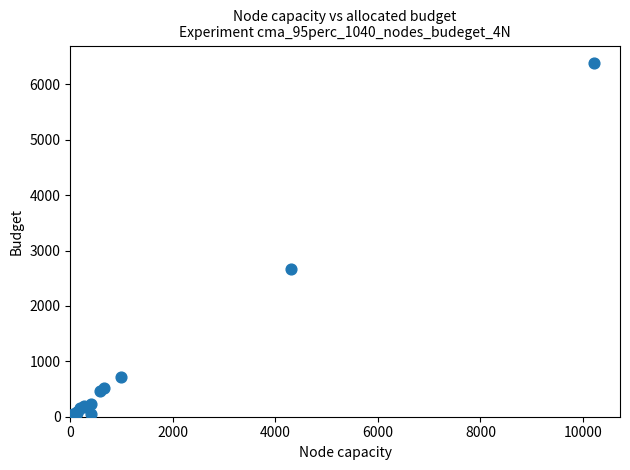

What Y value in the scatter plot is closest to 3190?

2660